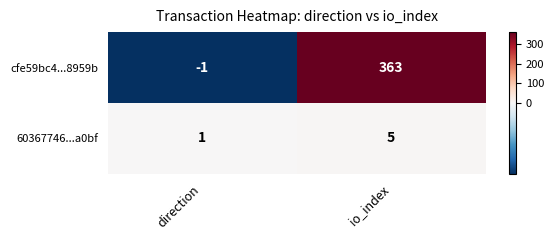

Which series has the widest spread of values?

cfe59bc4...8959b